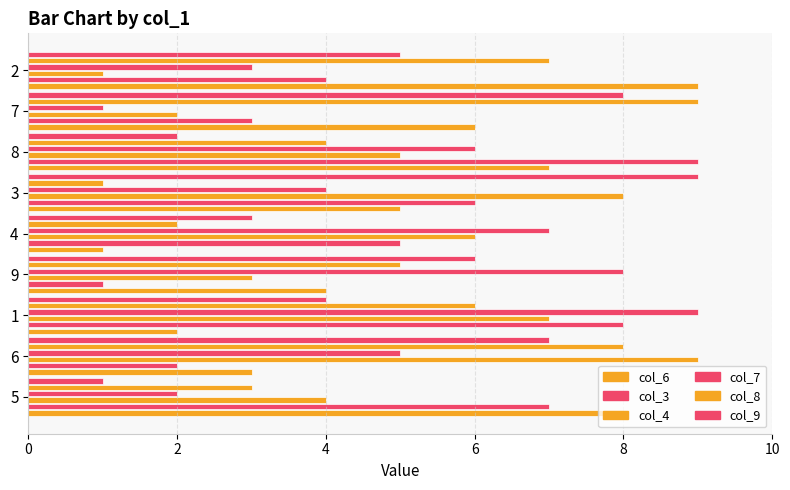

How many data points in col_9 are less than 5?

4